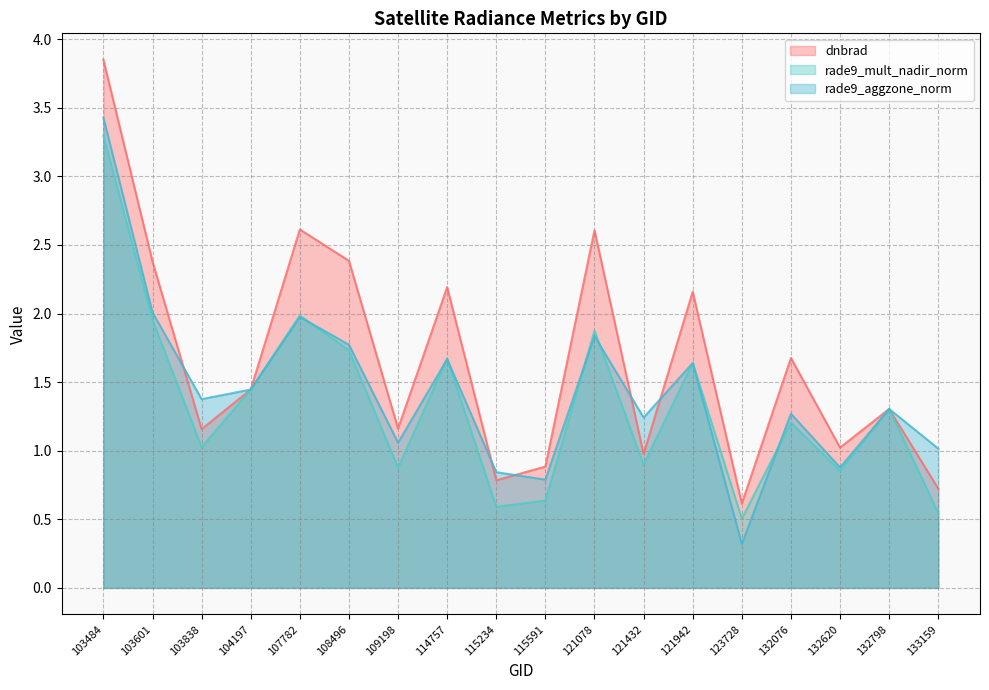

What is the difference between the rade9_aggzone_norm values at 121942 and 121078?

0.2